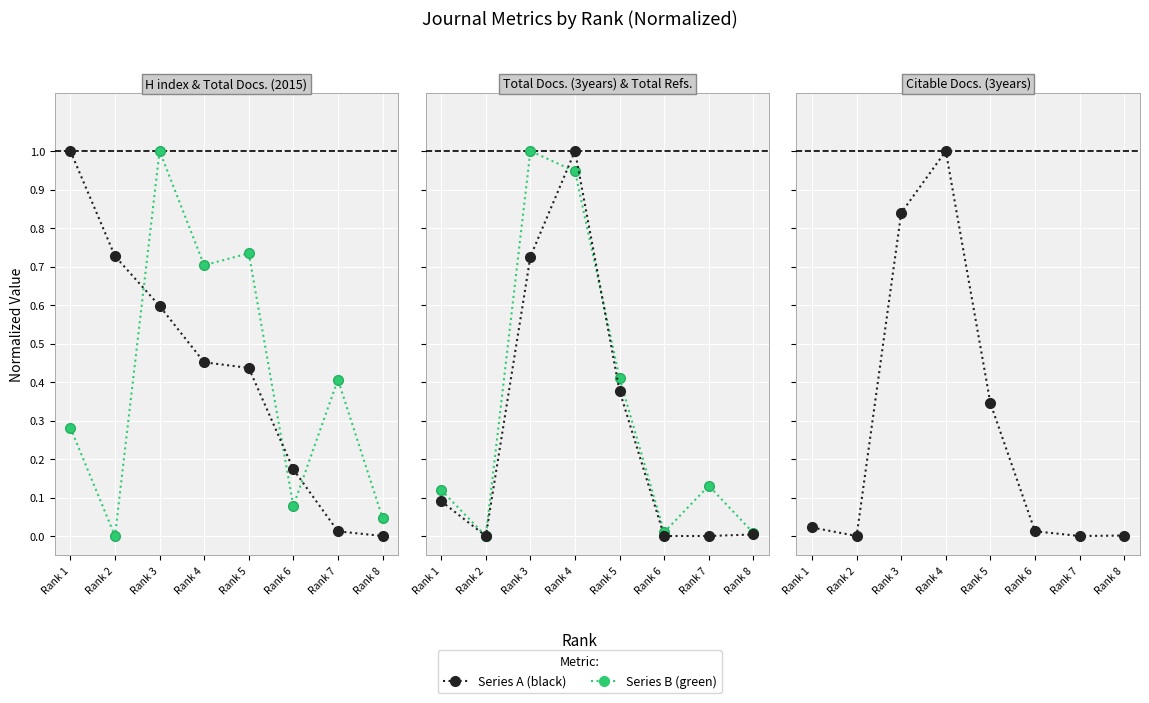

Which category has the lowest value across all series?

Rank 8